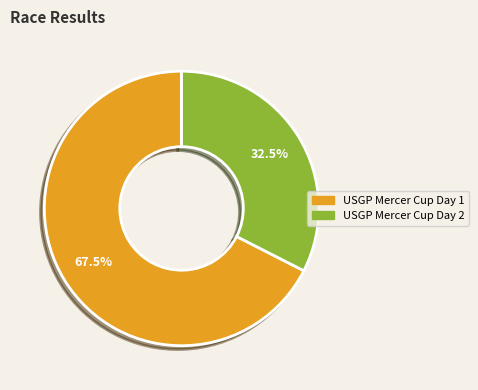

Combined, do USGP Mercer Cup Day 2 and USGP Mercer Cup Day 1 account for over 50%?

Yes